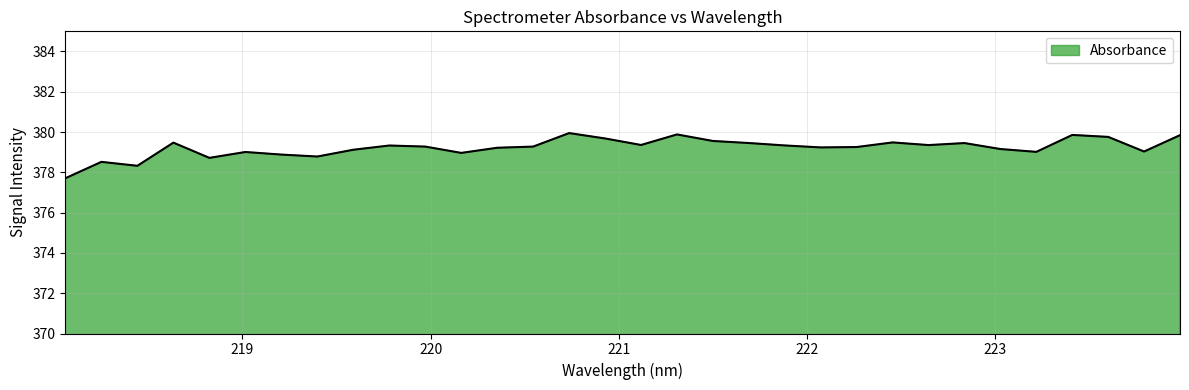

What is the greatest value displayed?

379.9